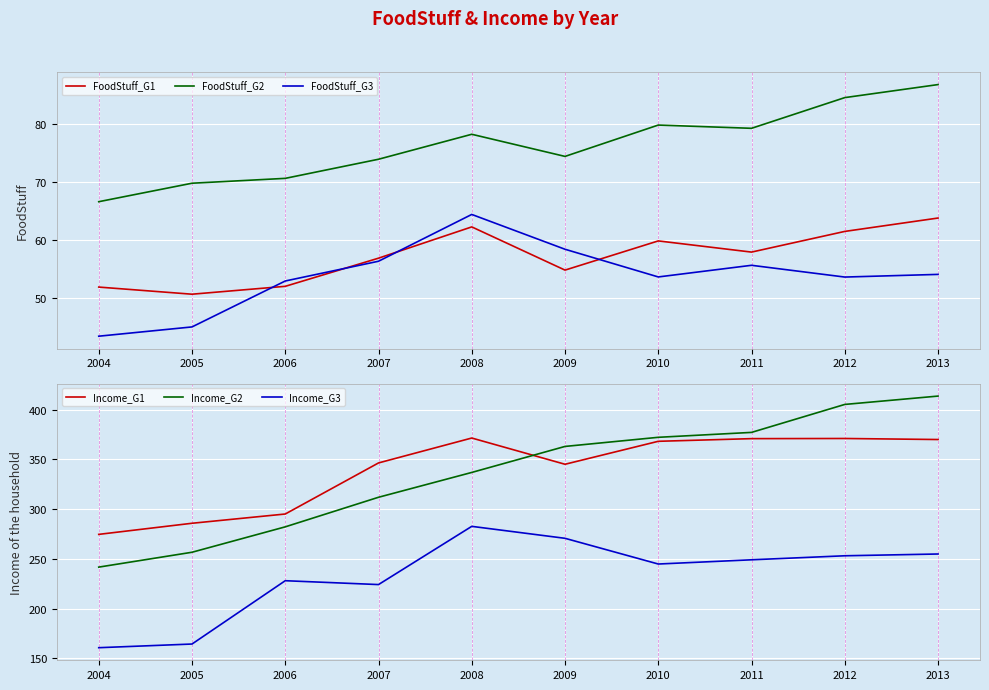

Rank the series by their maximum value, from highest to lowest.

Income_G2, Income_G1, Income_G3, FoodStuff_G2, FoodStuff_G3, FoodStuff_G1